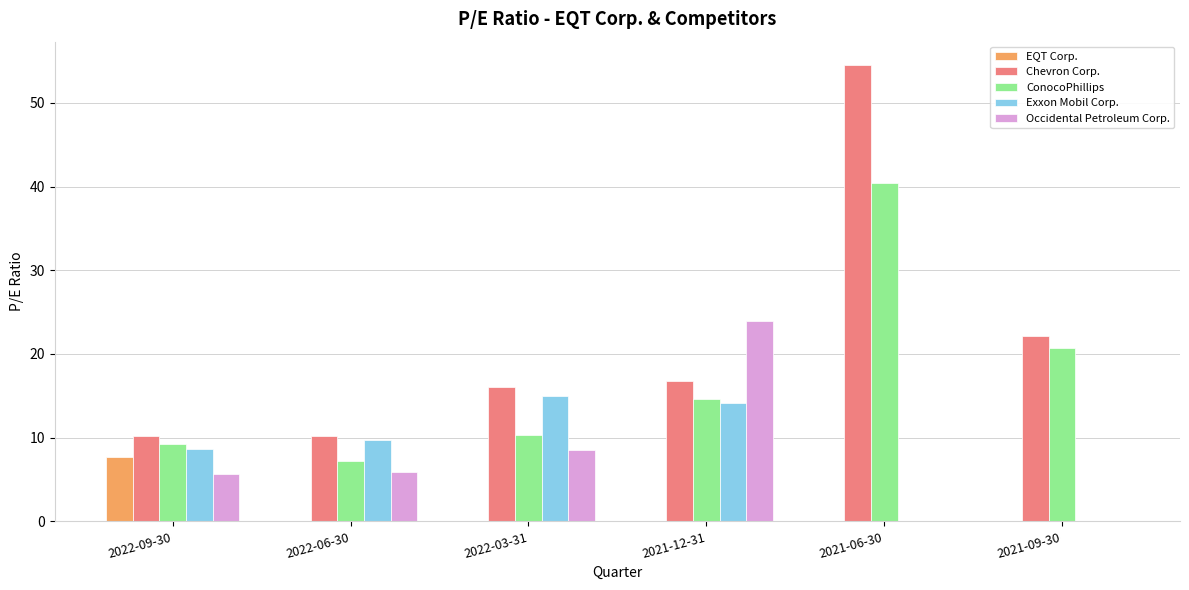

How many data points does each series have?

6